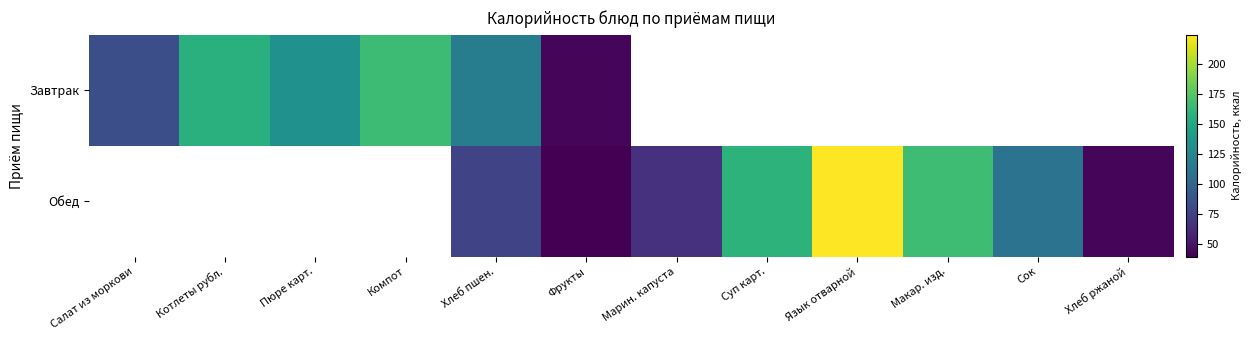

How many series are shown in this chart?

2